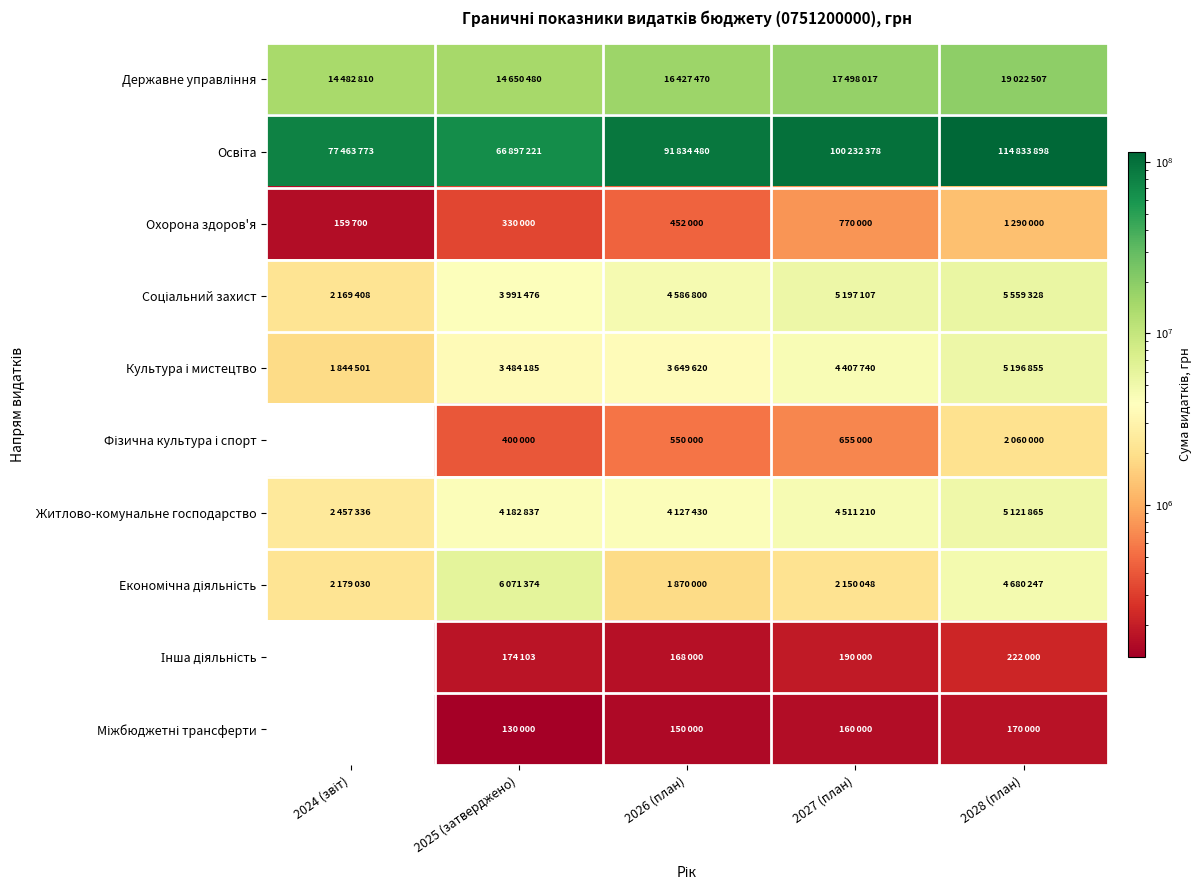

The value of Житлово-комунальне господарство at 2025 (затверджено) is 7090890. True or false?

False